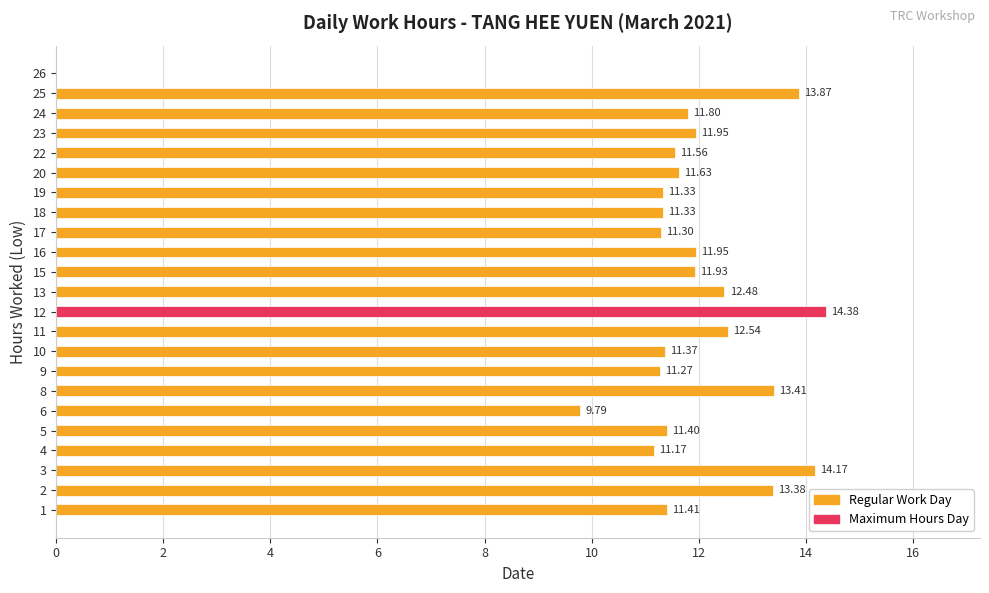

What is the sum of the values at 17 and 13?

23.8